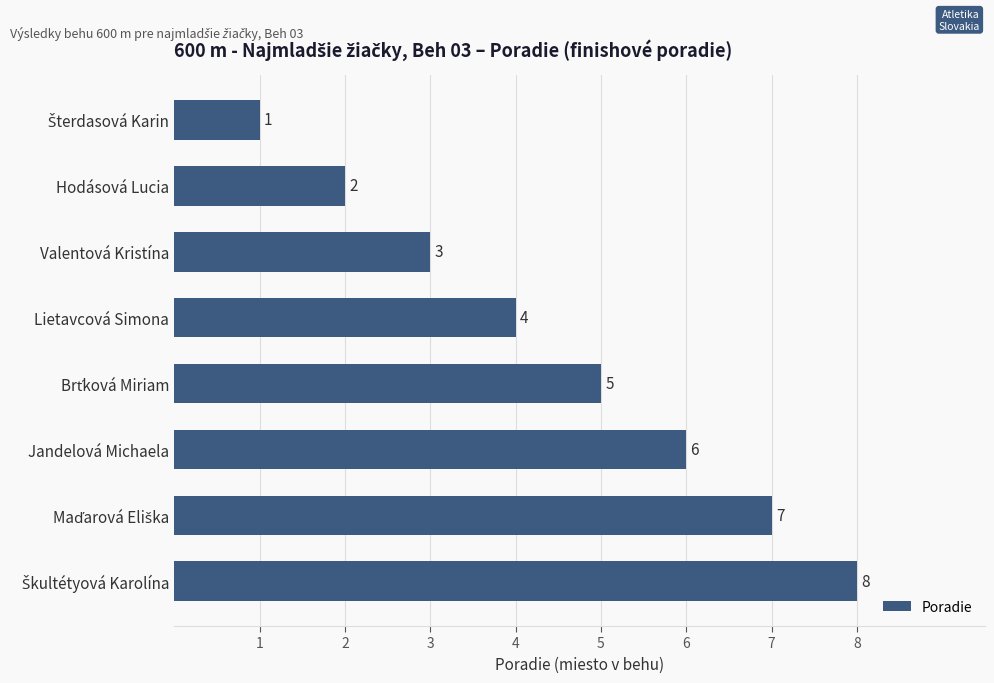

True or false: the data shows 8 at Jandelová Michaela.

False